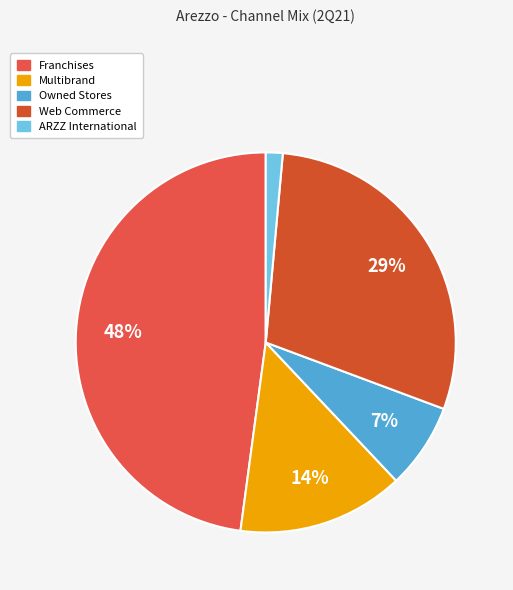

The Multibrand slice represents 27% of the pie. True or false?

False